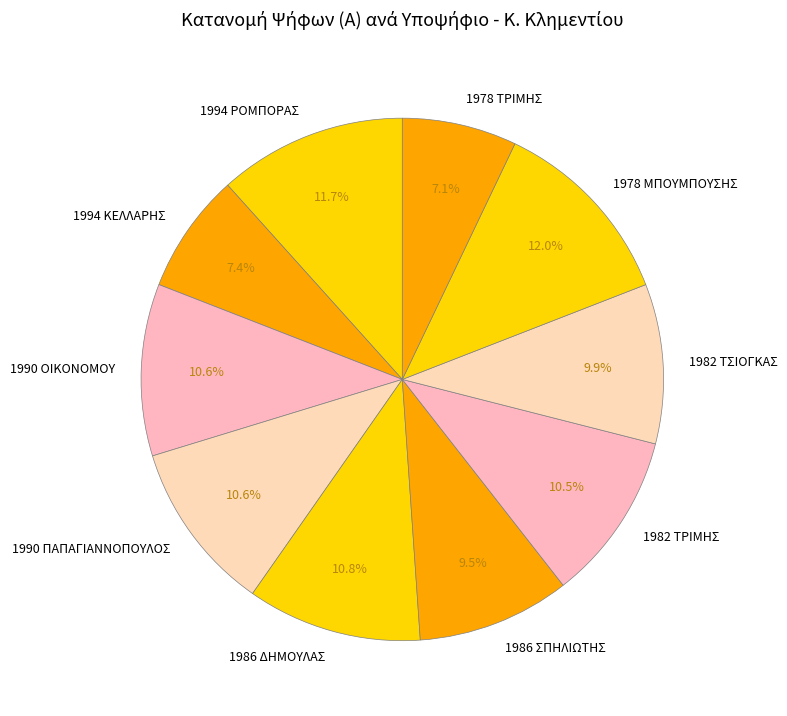

What percentage is the 1990 ΟΙΚΟΝΟΜΟΥ slice, to the nearest percent?

11%